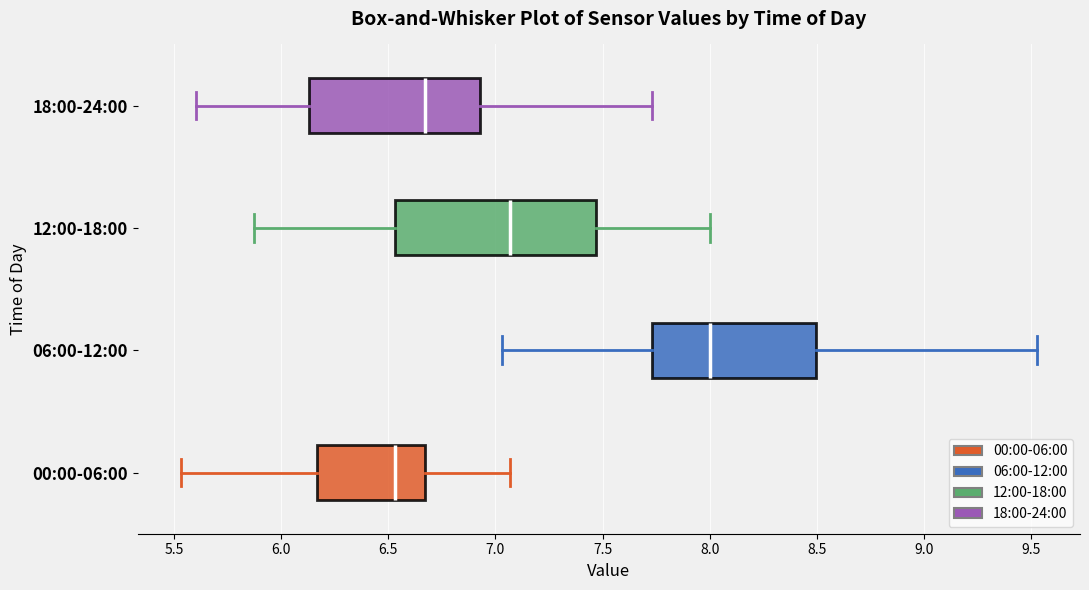

Which box's median line is the furthest to the left?

00:00-06:00